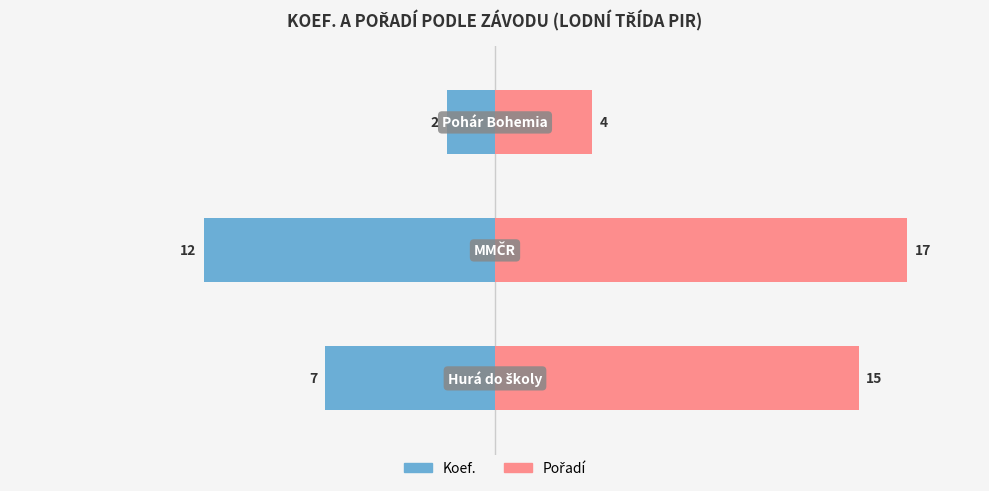

Count the Koef. values in the range -12 to -2.

3